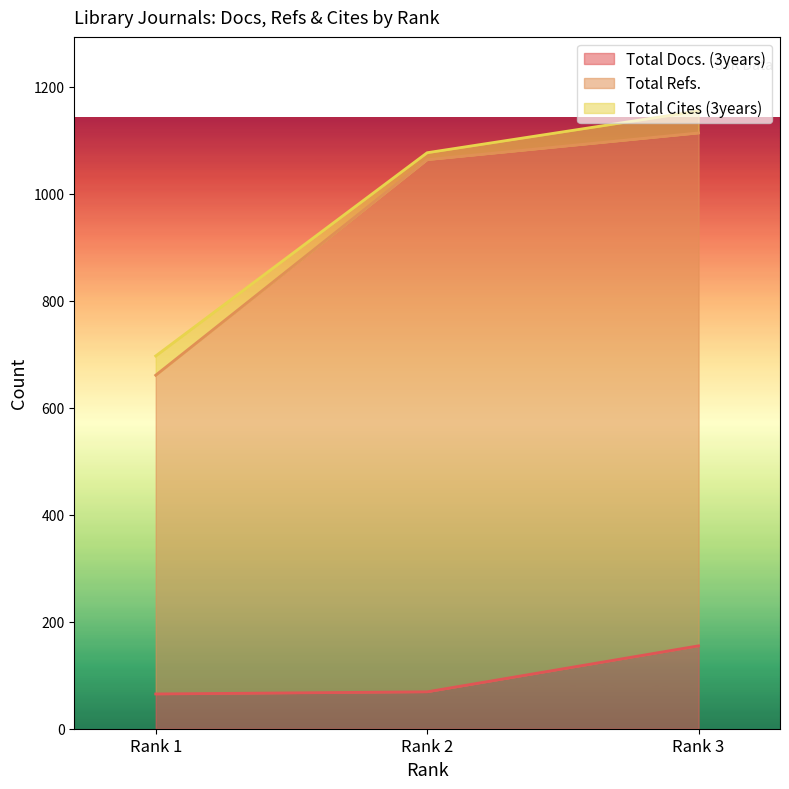

At which label does Total Docs. (3years) reach its peak?

Rank 3